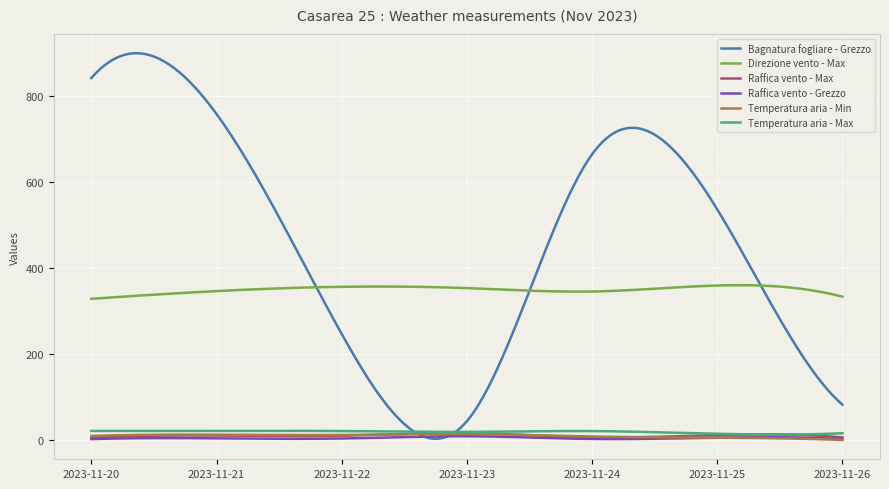

What is the greatest value displayed?

900.5